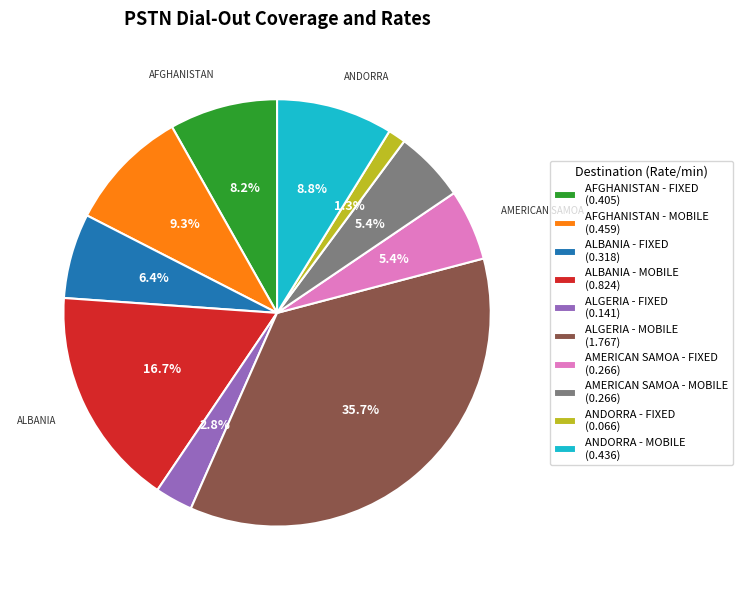

Which has a higher value, ALBANIA - MOBILE (0.824) or ANDORRA - MOBILE (0.436)?

ALBANIA - MOBILE (0.824)